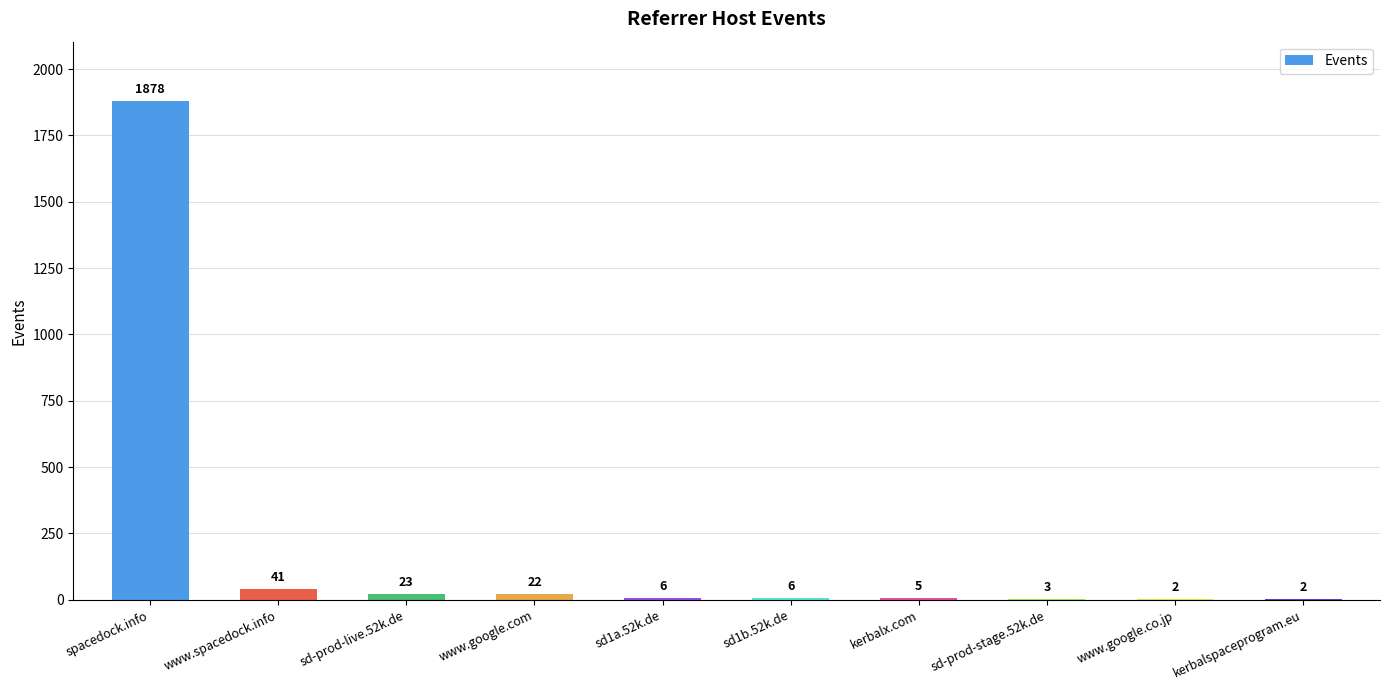

At which label is the value closest to 940?

www.spacedock.info